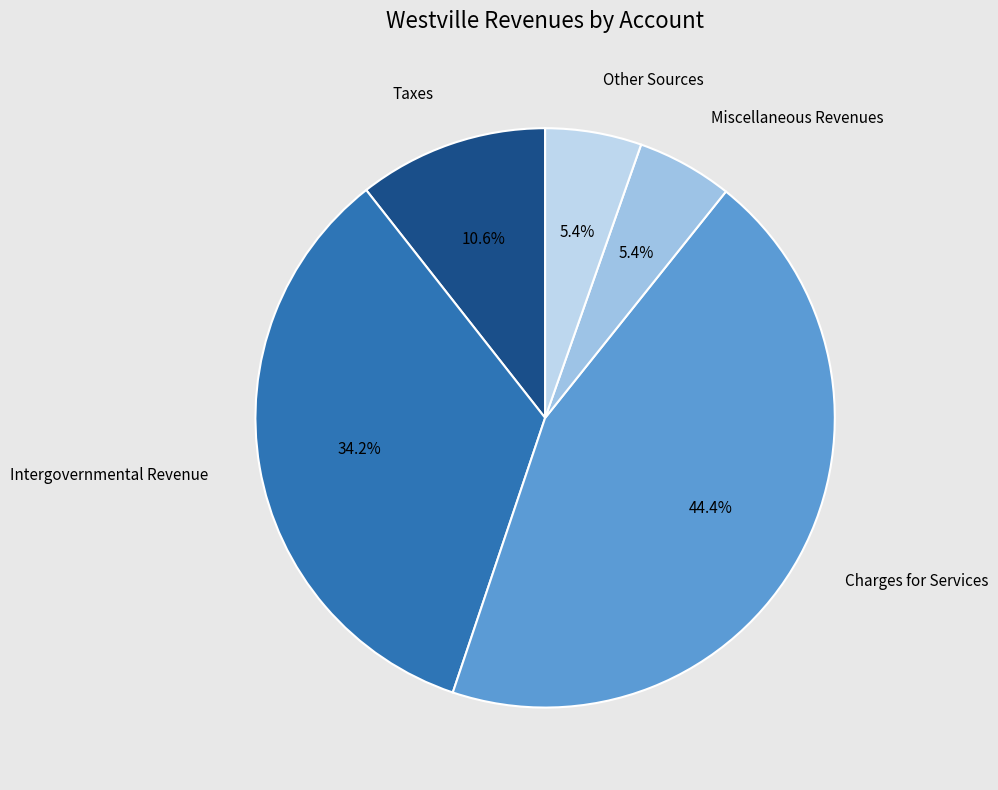

Count the number of slices in the pie.

5